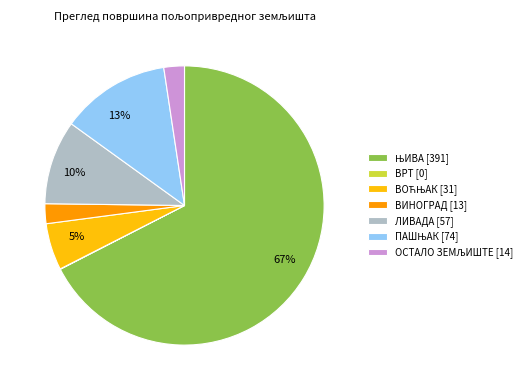

Is there any slice that represents more than half of the pie?

Yes